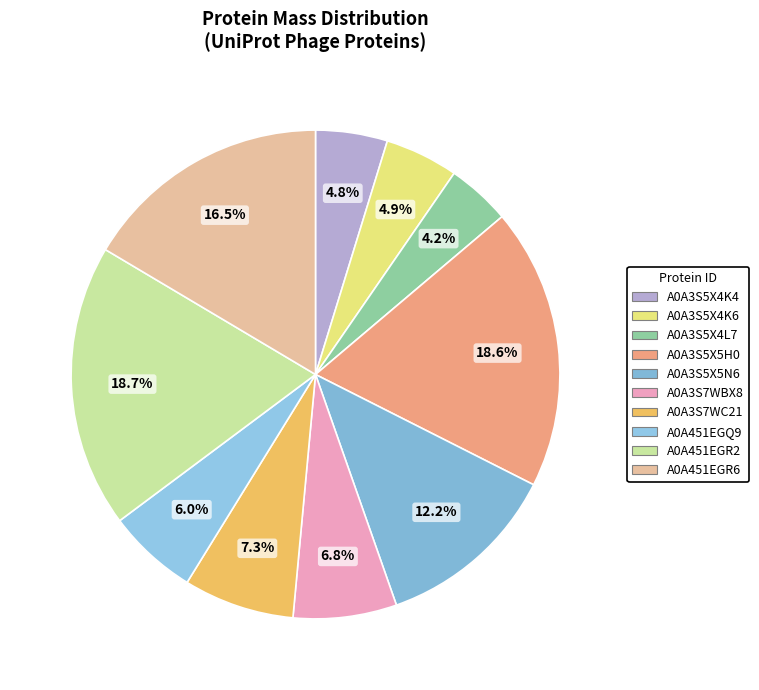

How many slices are in this pie chart?

10